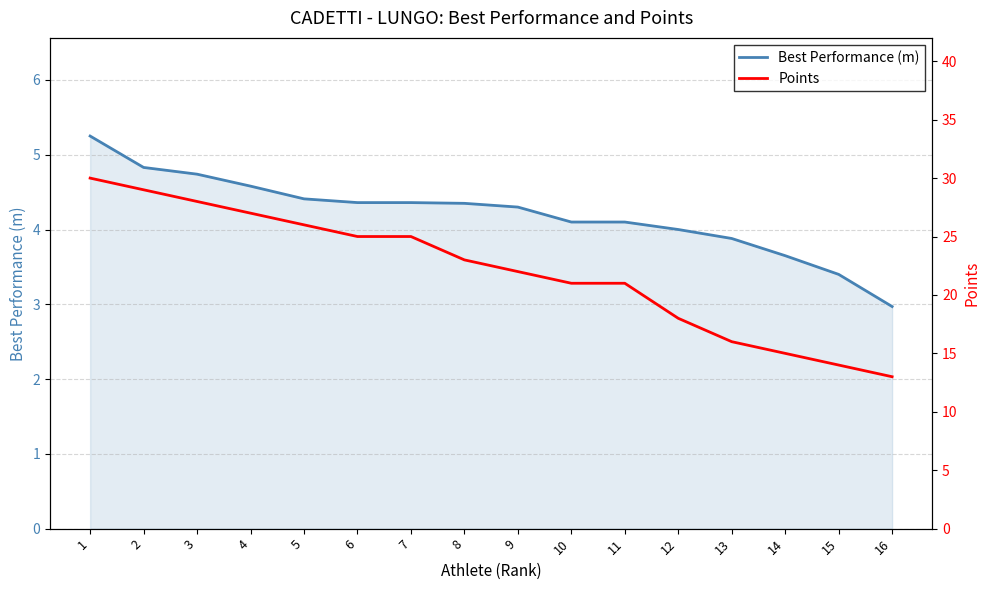

How many categories are shown in the chart?

16